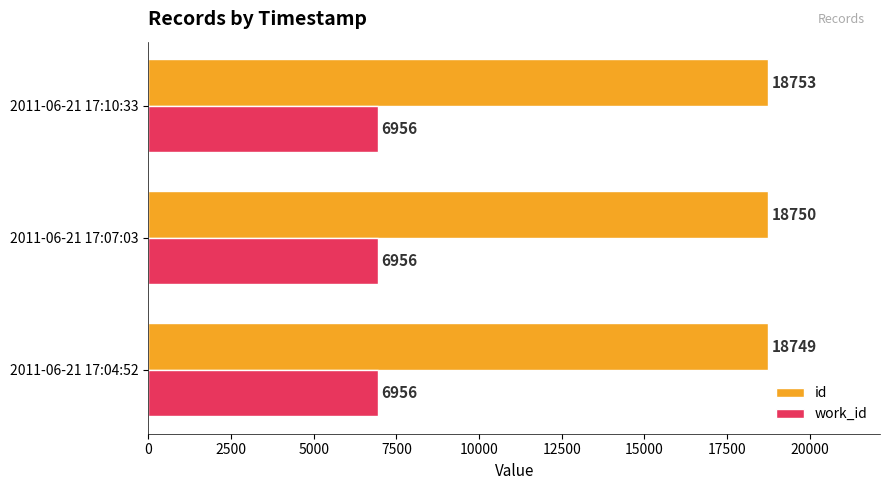

The work_id series shows 6956 at 2011-06-21 17:10:33. True or false?

True